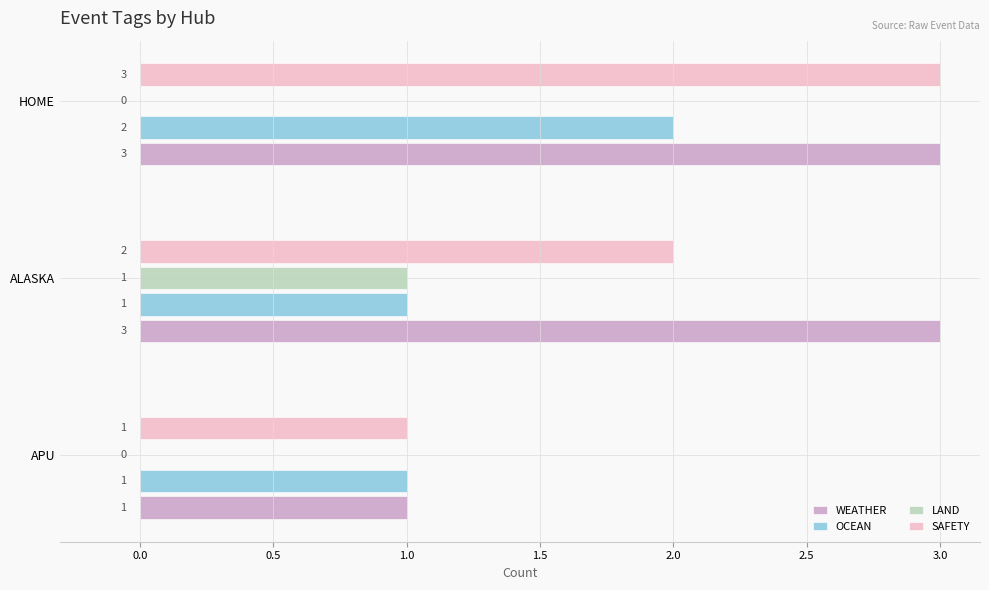

The value of SAFETY at ALASKA is 1. True or false?

False